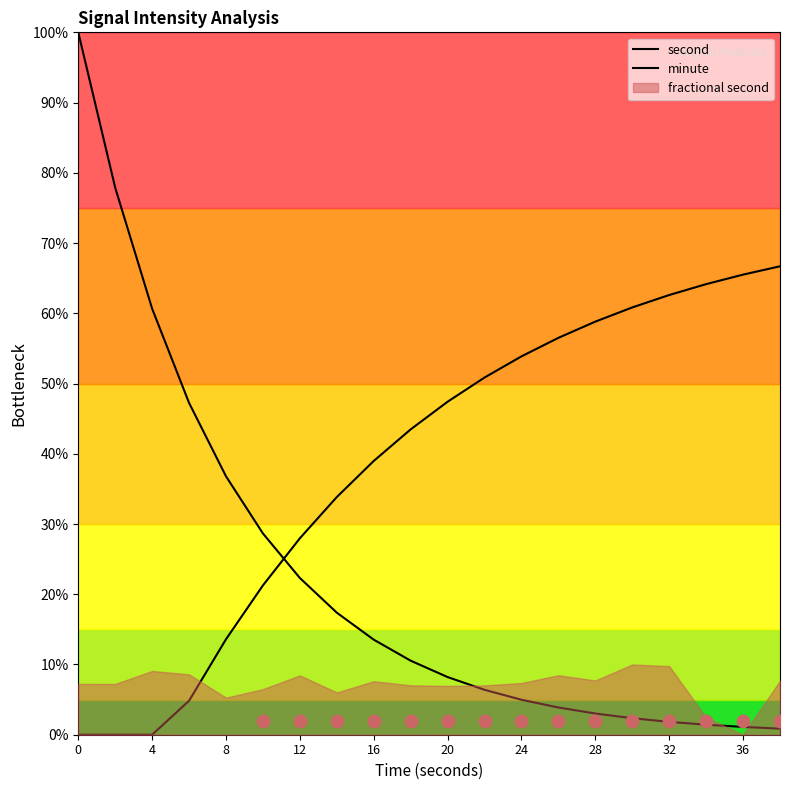

Is the value of minute at 0 greater than the value of second at 32?

No